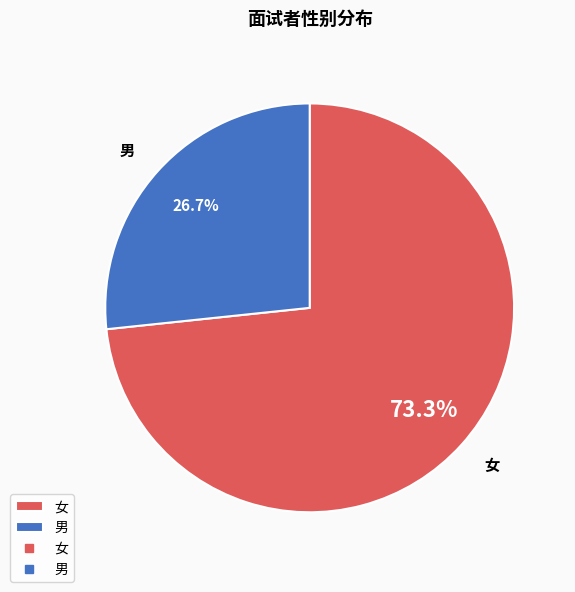

To the nearest percent, what is the difference between the 男 and 女 slice percentages?

47%